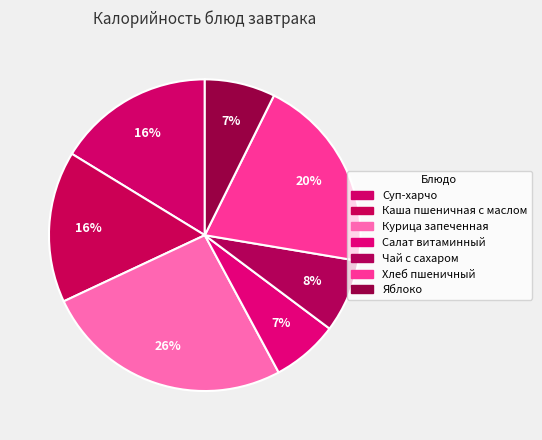

How many segments does this pie chart have?

7